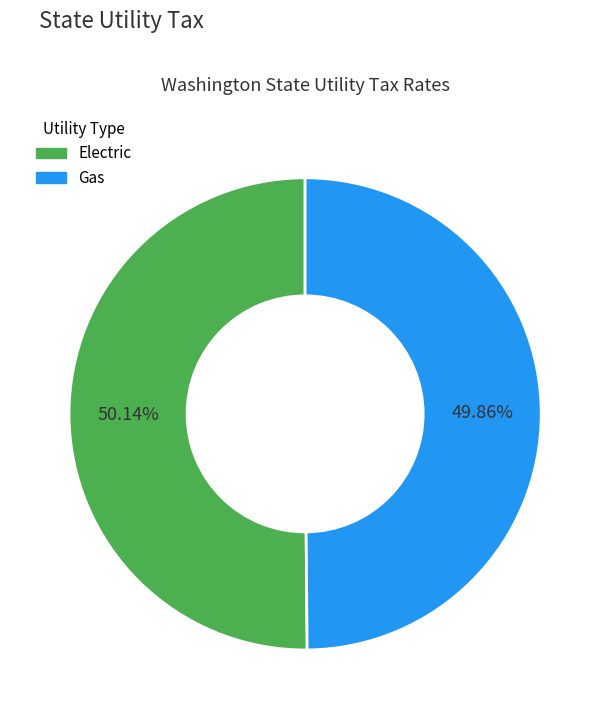

True or false: Electric accounts for 50% of the total.

True